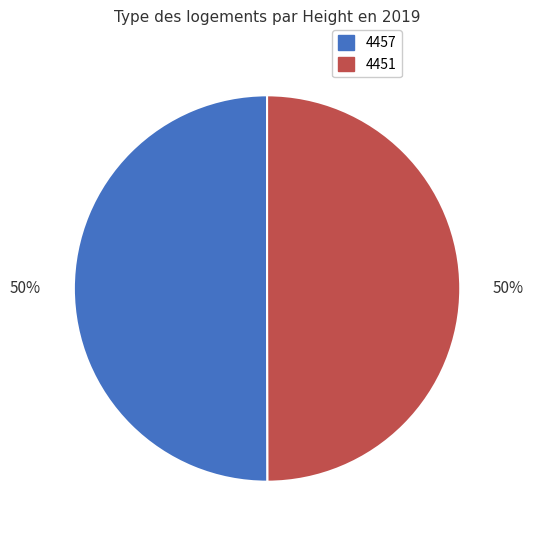

Do 4451 and 4457 together represent more than half of the pie?

Yes